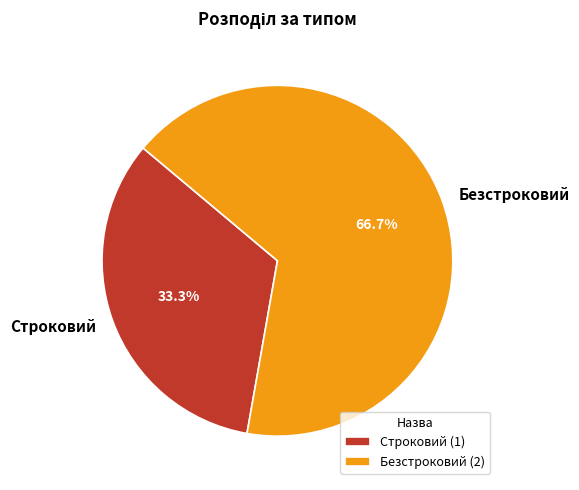

Which category accounts for the majority?

Безстроковий